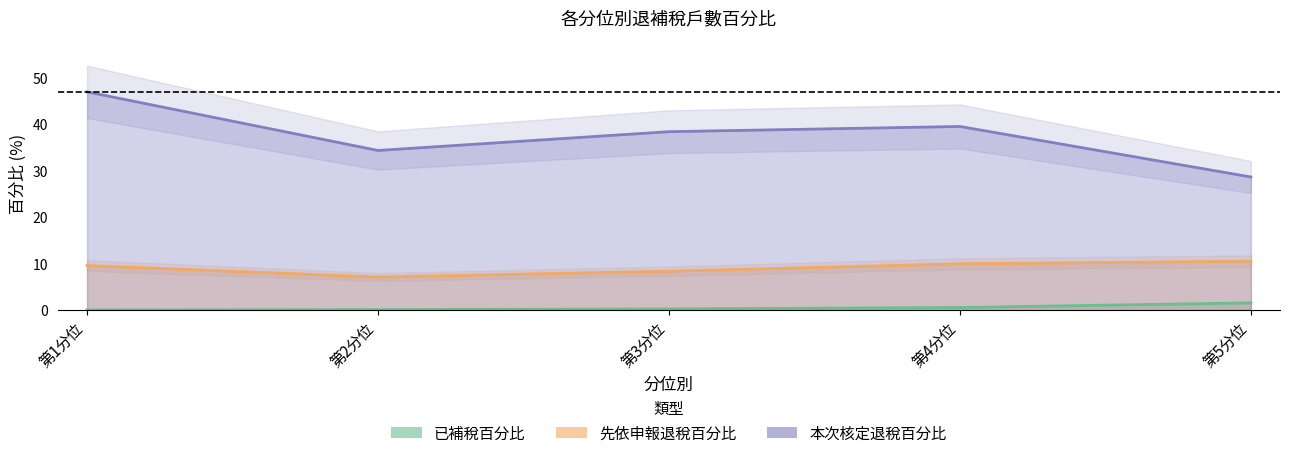

At which category does the chart reach its peak across all series?

第1分位